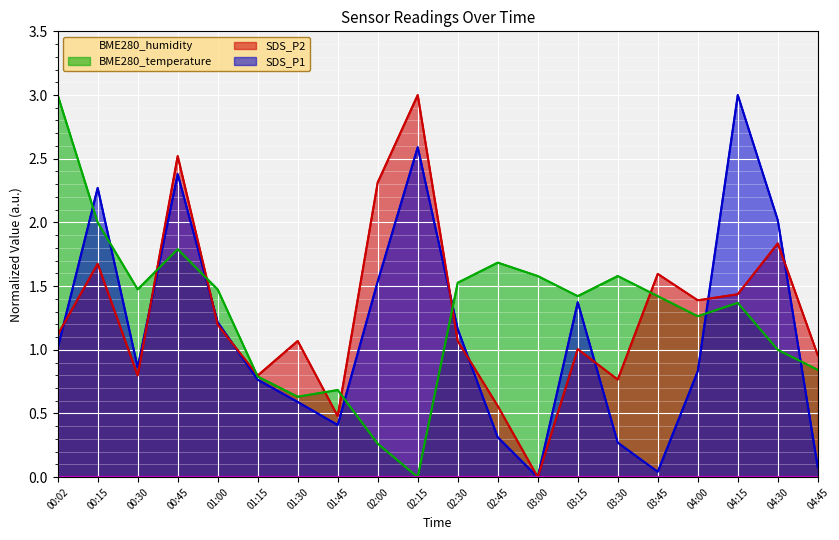

At which label does SDS_P2 first exceed 1?

00:02